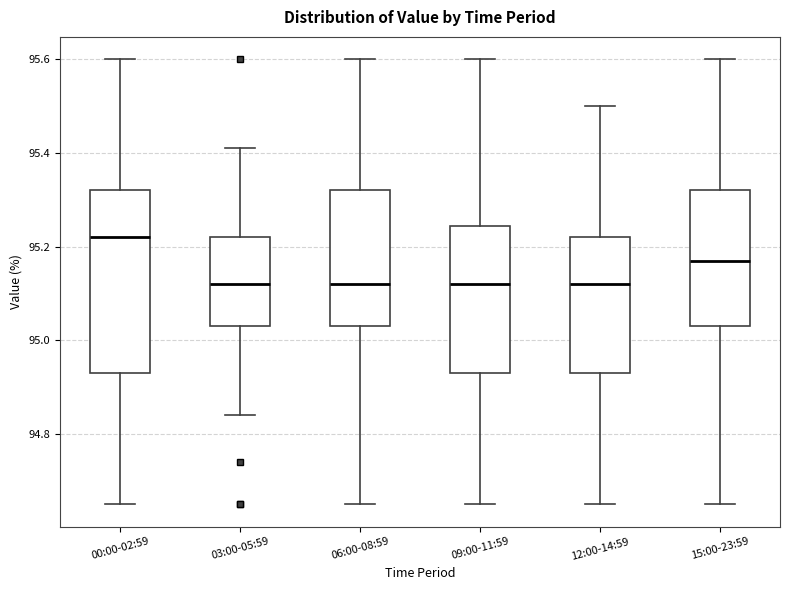

Where does the lower whisker of the box for 15:00-23:59 end on the y-axis? The values are not printed on the chart, so give them approximately, as read against the axis.

94.66